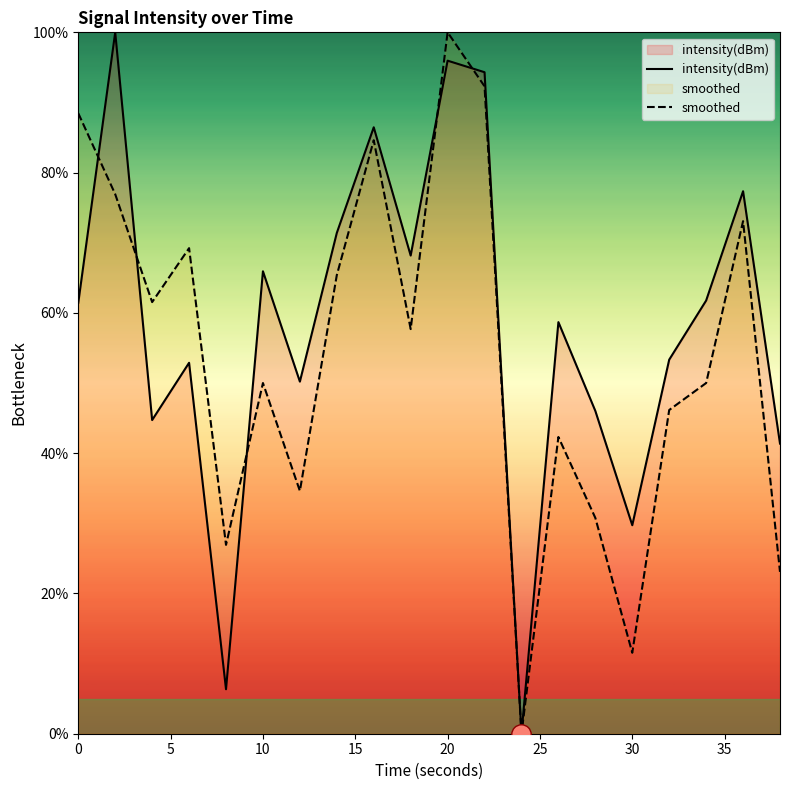

How many categories are shown in the chart?

20